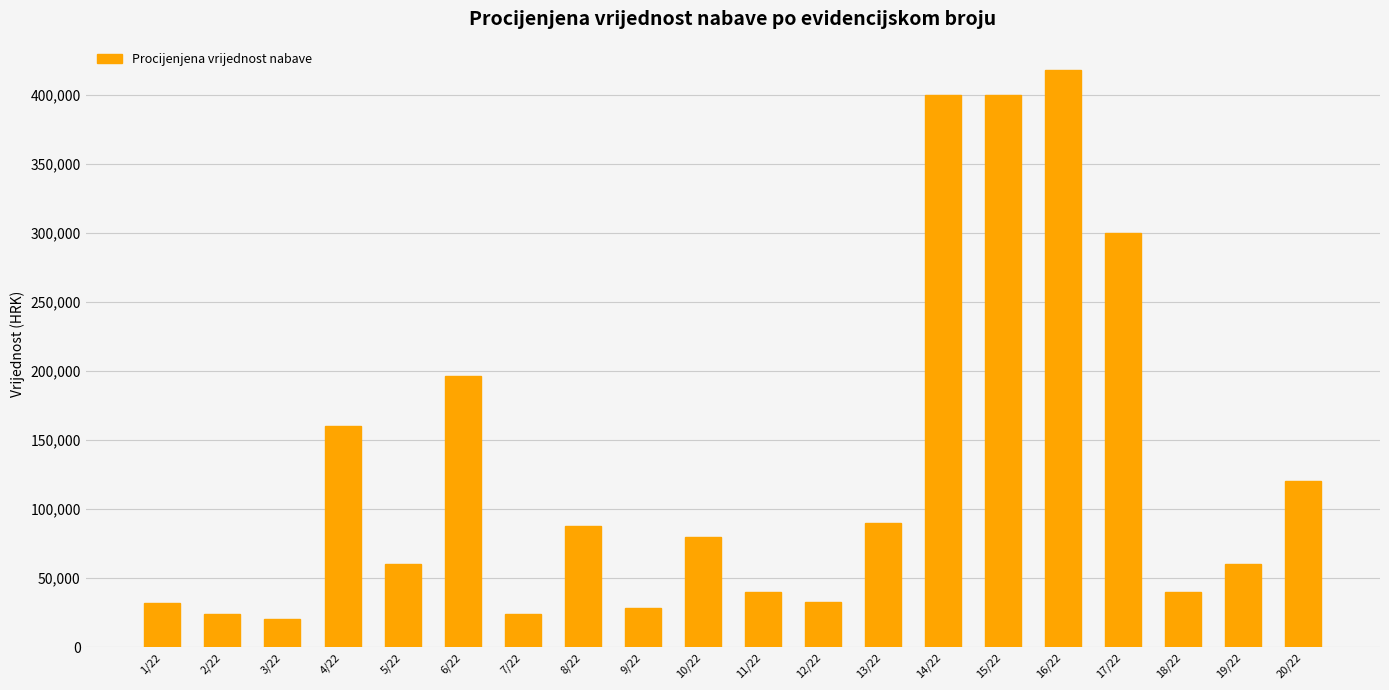

Is it true that the value at 19/22 is 104737?

False